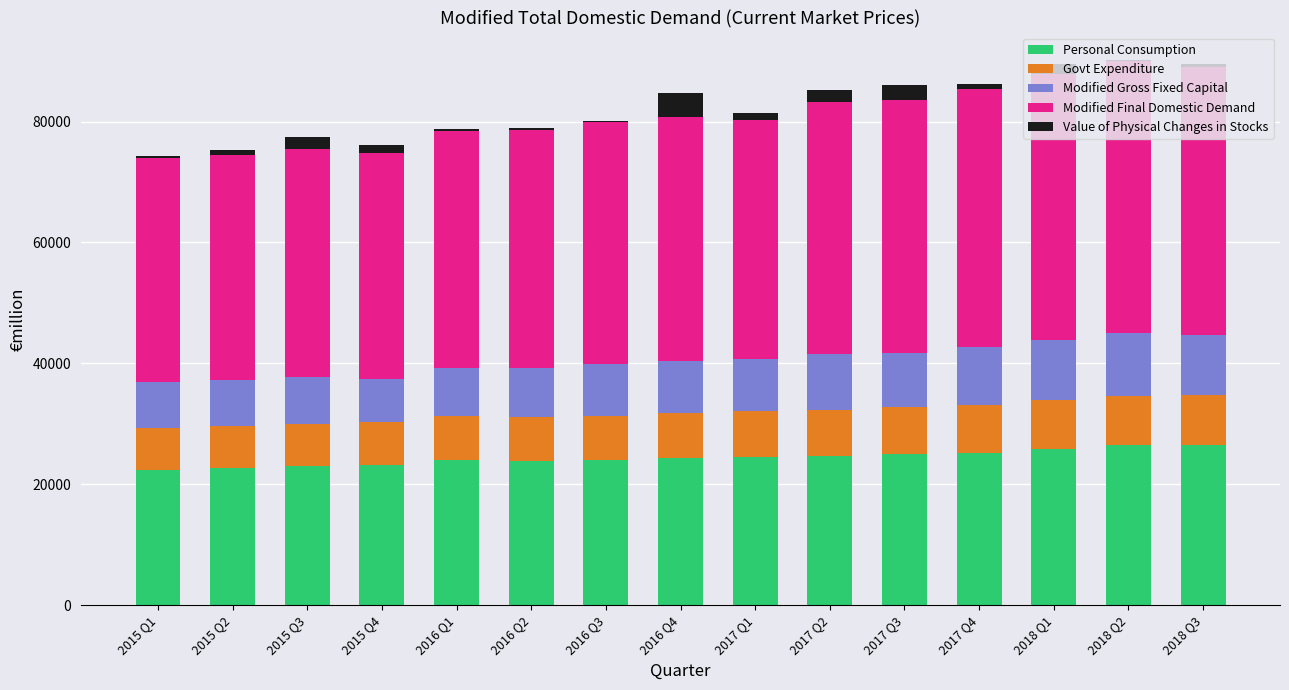

What is the approximate value of Modified Final Domestic Demand at 2016 Q2?

39288.9